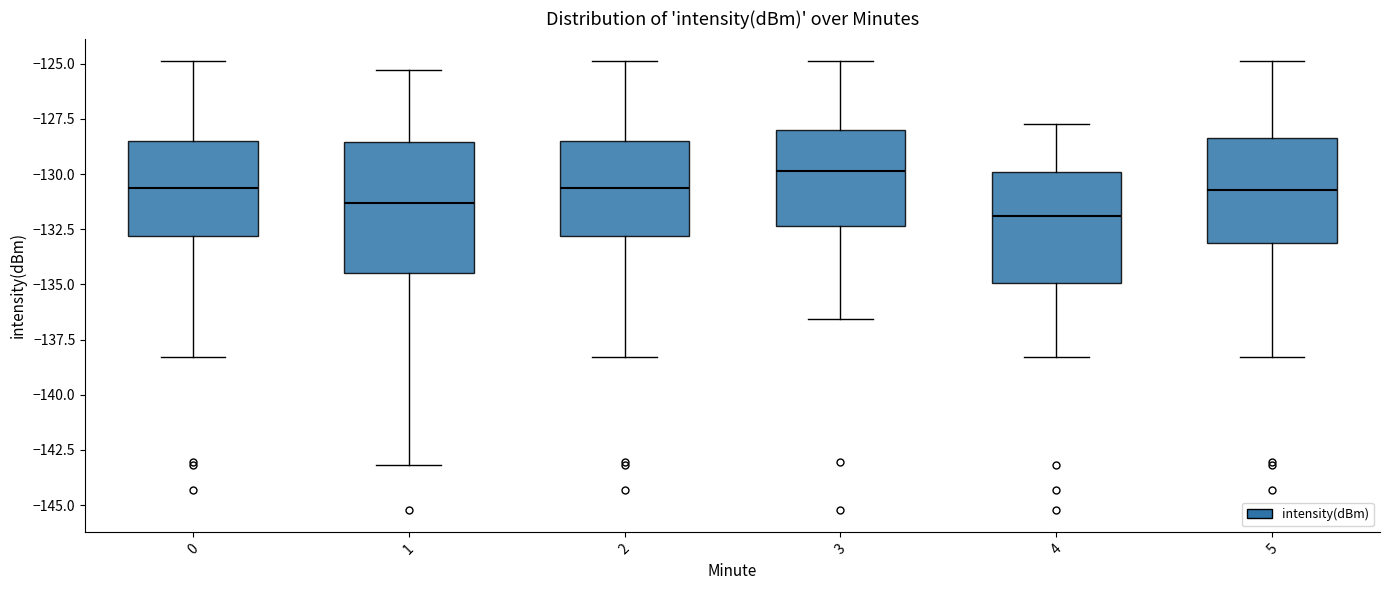

Reading left to right, transcribe this box plot: for each box, give where its median line is, the range the box spans, and where its two whiskers end, as read against the y-axis. The values are not printed on the chart, so give them approximately, as read against the axis.

0: median -130.5, box -133.0 to -128.5, whiskers -138.5 to -125.0
1: median -131.5, box -134.5 to -128.5, whiskers -143.0 to -125.5
2: median -130.5, box -133.0 to -128.5, whiskers -138.5 to -125.0
3: median -130.0, box -132.5 to -128.0, whiskers -136.5 to -125.0
4: median -132.0, box -135.0 to -130.0, whiskers -138.5 to -127.5
5: median -130.5, box -133.0 to -128.5, whiskers -138.5 to -125.0